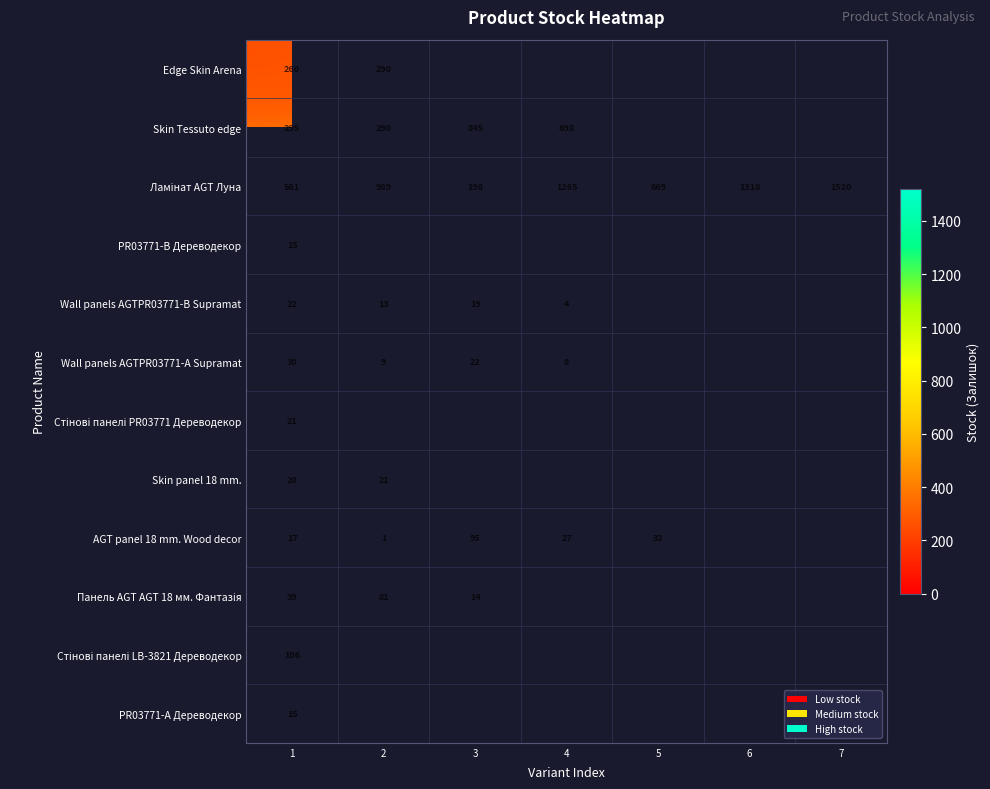

Which has a higher value, 6 or 2?

2